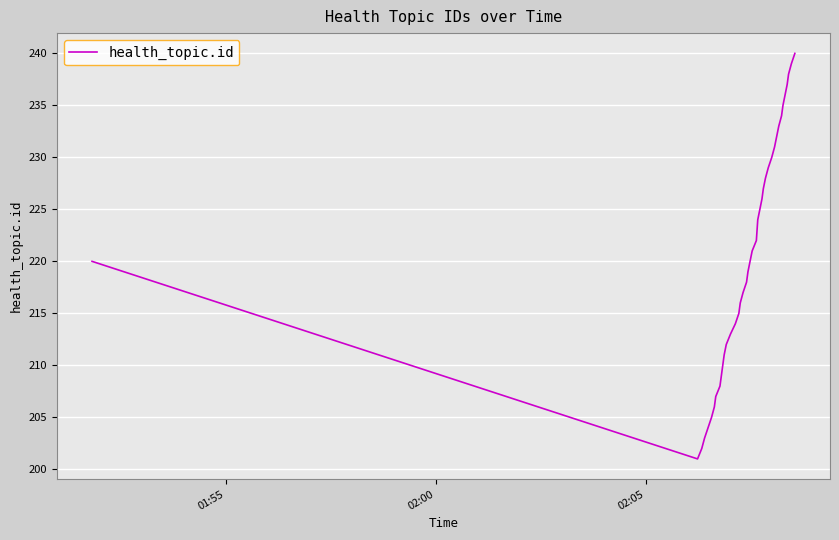

What is the minimum value shown in the chart?

201